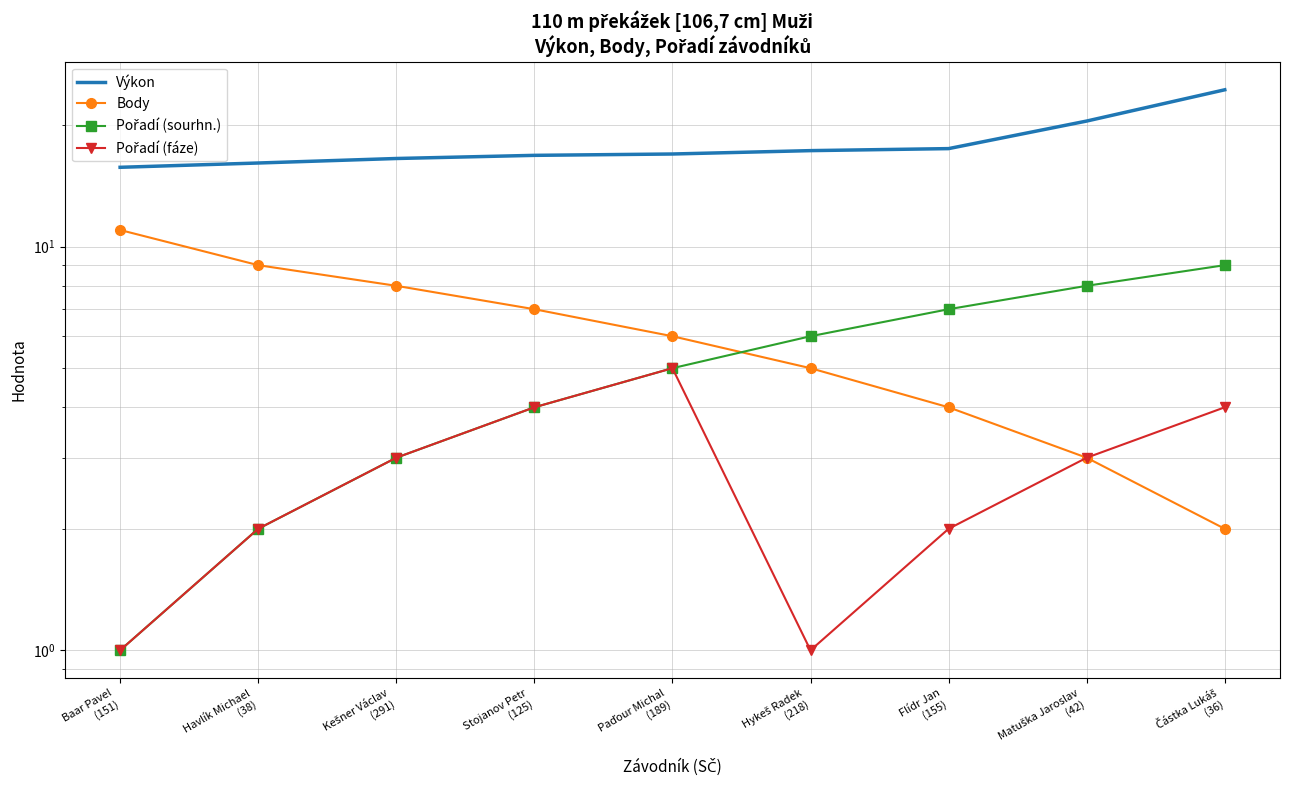

The Pořadí (fáze) series shows 4.0 at Částka Lukáš
(36). True or false?

True